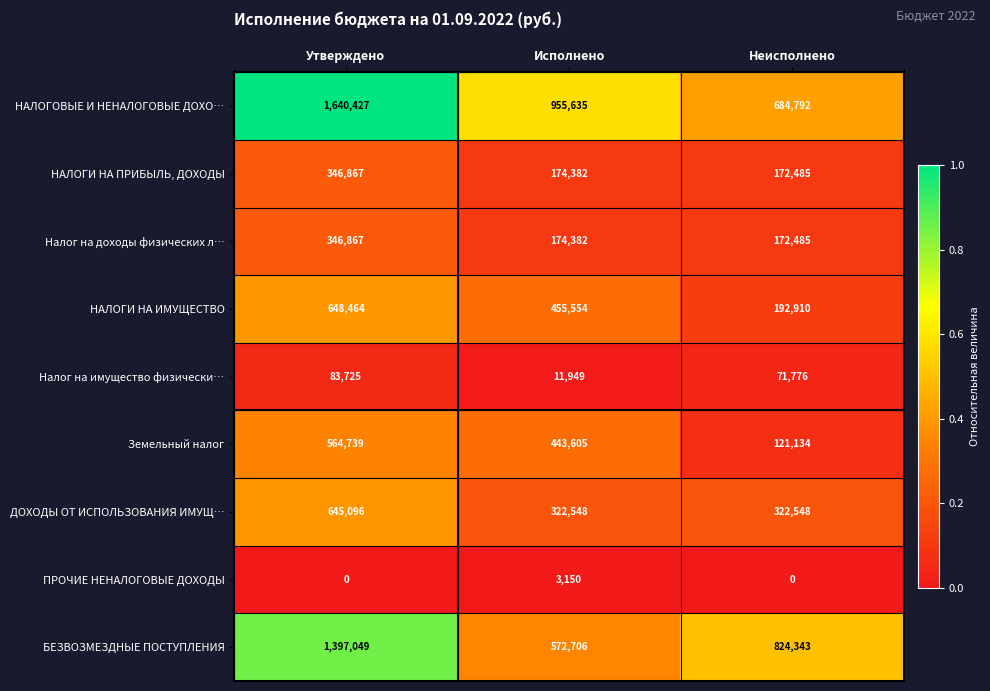

What is the spread (max minus min) of values at Исполнено?

952485